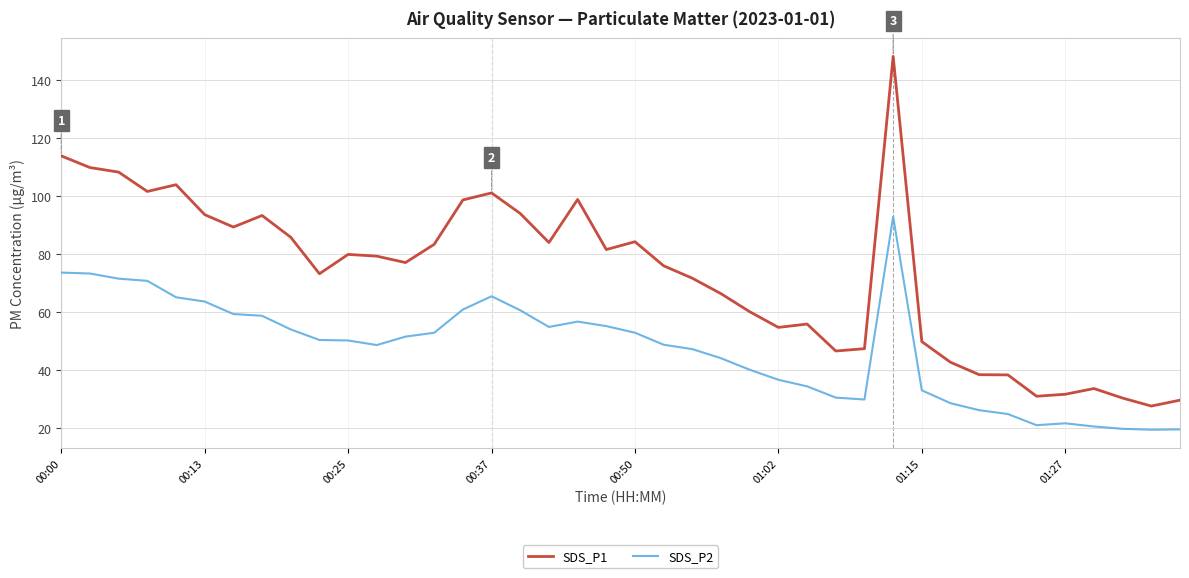

What is the maximum value shown in the chart?

148.1